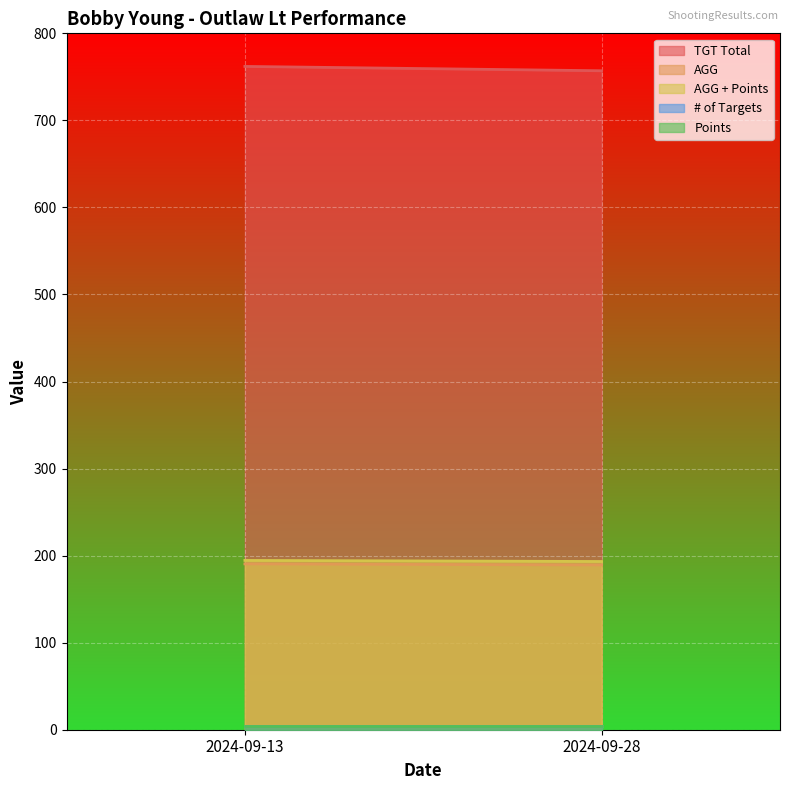

Reading right to left, list all the values displayed in this chart.

TGT Total: 2024-09-28=757.0	2024-09-13=762.0
AGG: 2024-09-28=189.2	2024-09-13=190.5
AGG + Points: 2024-09-28=193.2	2024-09-13=194.5
# of Targets: 2024-09-28=4.0	2024-09-13=4.0
Points: 2024-09-28=4.0	2024-09-13=4.0